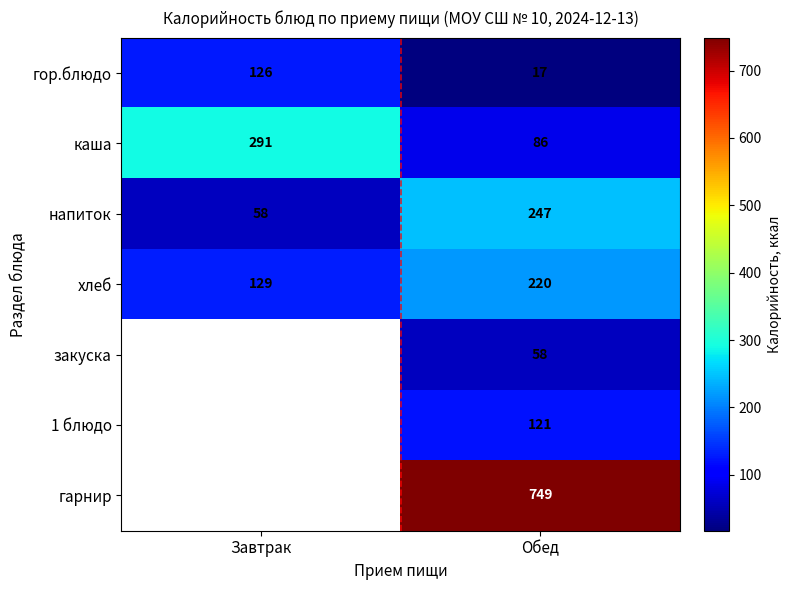

List the labels in order of каша value, largest first.

Завтрак, Обед